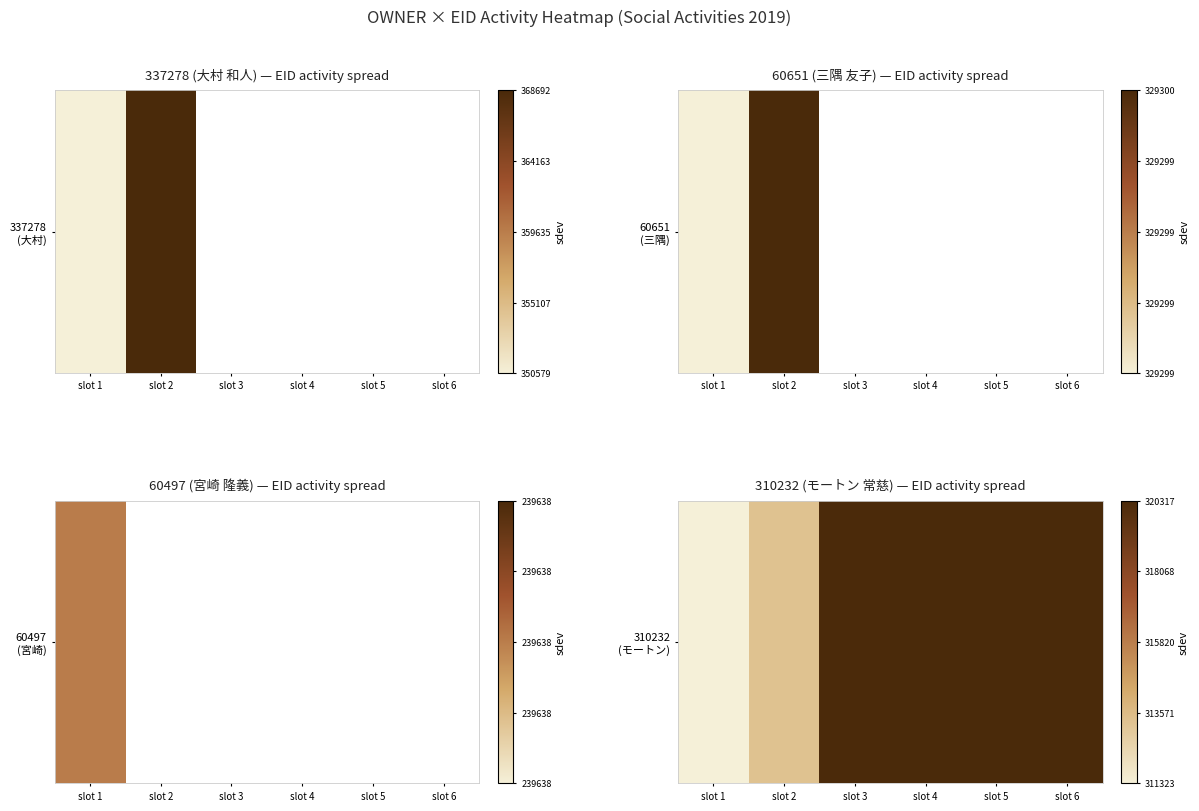

List the labels in order of value, largest first.

slot 6, slot 5, slot 4, slot 3, slot 2, slot 1